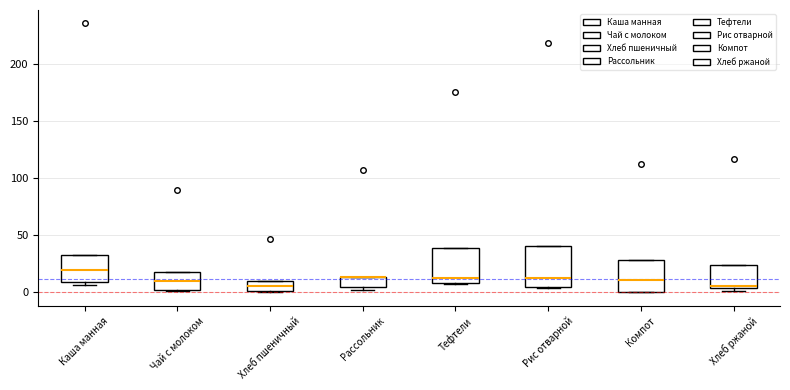

Reading left to right, transcribe this box plot: for each box, give where its median line is, the range the box spans, and where its two whiskers end, as read against the y-axis. The values are not printed on the chart, so give them approximately, as read against the axis.

Каша манная: median 20, box 10 to 35, whiskers 5 to 35
Чай с молоком: median 10, box 0 to 15, whiskers 0 to 15
Хлеб пшеничный: median 5, box 0 to 10, whiskers 0 to 10
Рассольник: median 15 (drawn on the box's upper edge), box 5 to 15, whiskers 0 to 15
Тефтели: median 10 (just above the box's lower edge), box 10 to 40, whiskers 5 to 40
Рис отварной: median 15, box 5 to 40, whiskers 5 to 40
Компот: median 10, box 0 to 30, whiskers 0 to 30
Хлеб ржаной: median 5, box 5 to 25, whiskers 0 to 25